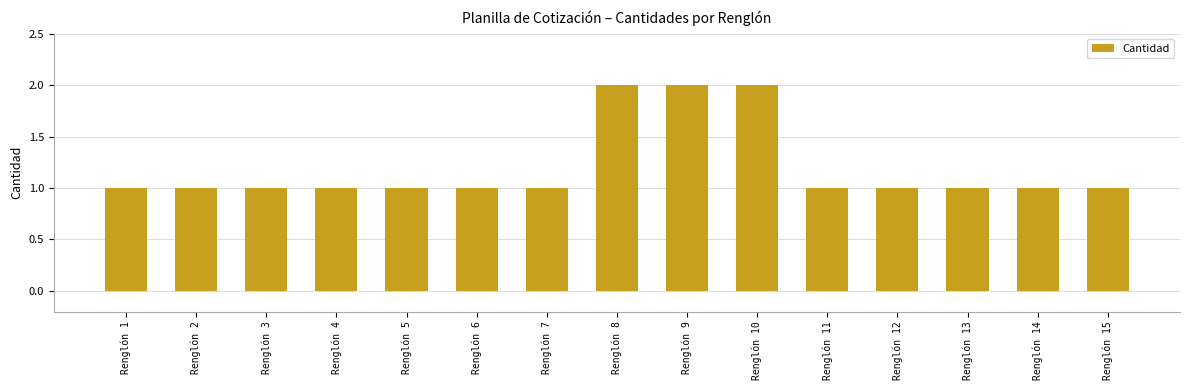

What is the difference between the values at Renglón 8 and Renglón 6?

1